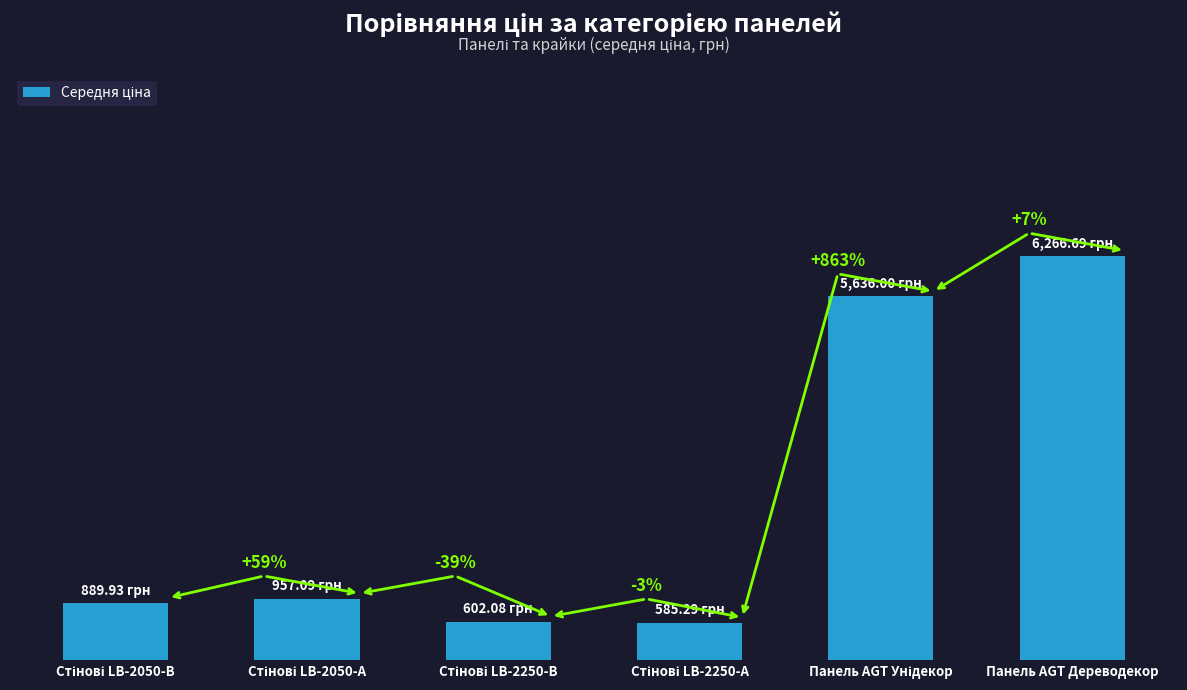

What is the value of the 6th bar from the left?

6266.7